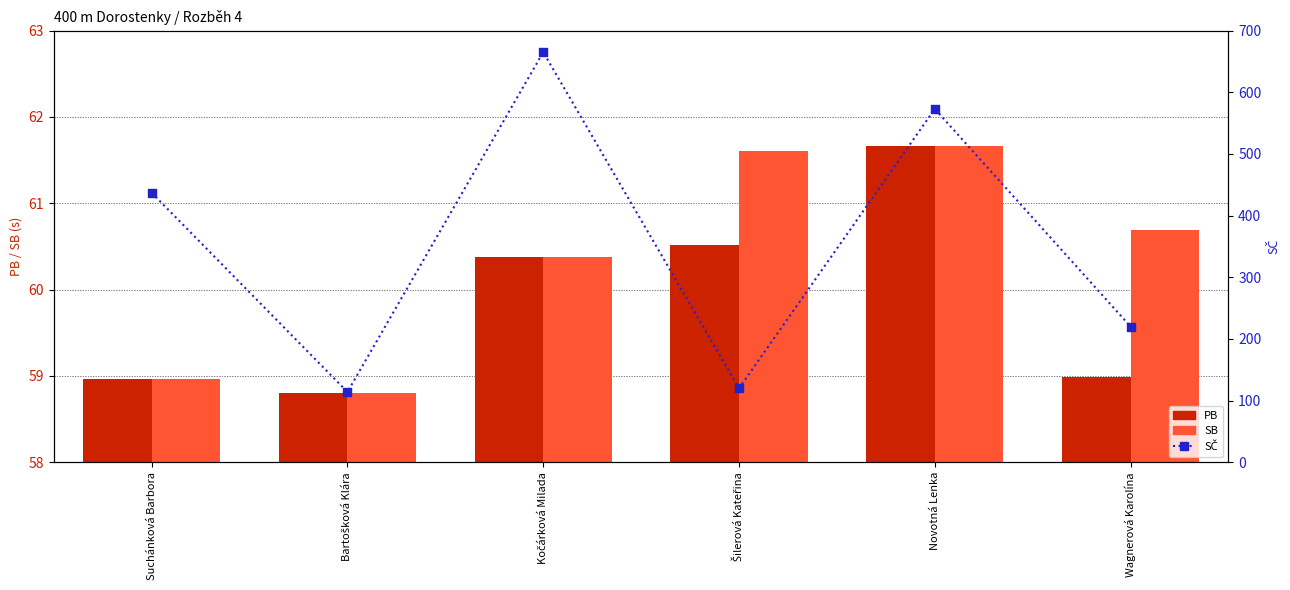

What is the total value across all series at Suchánková Barbora?

554.9